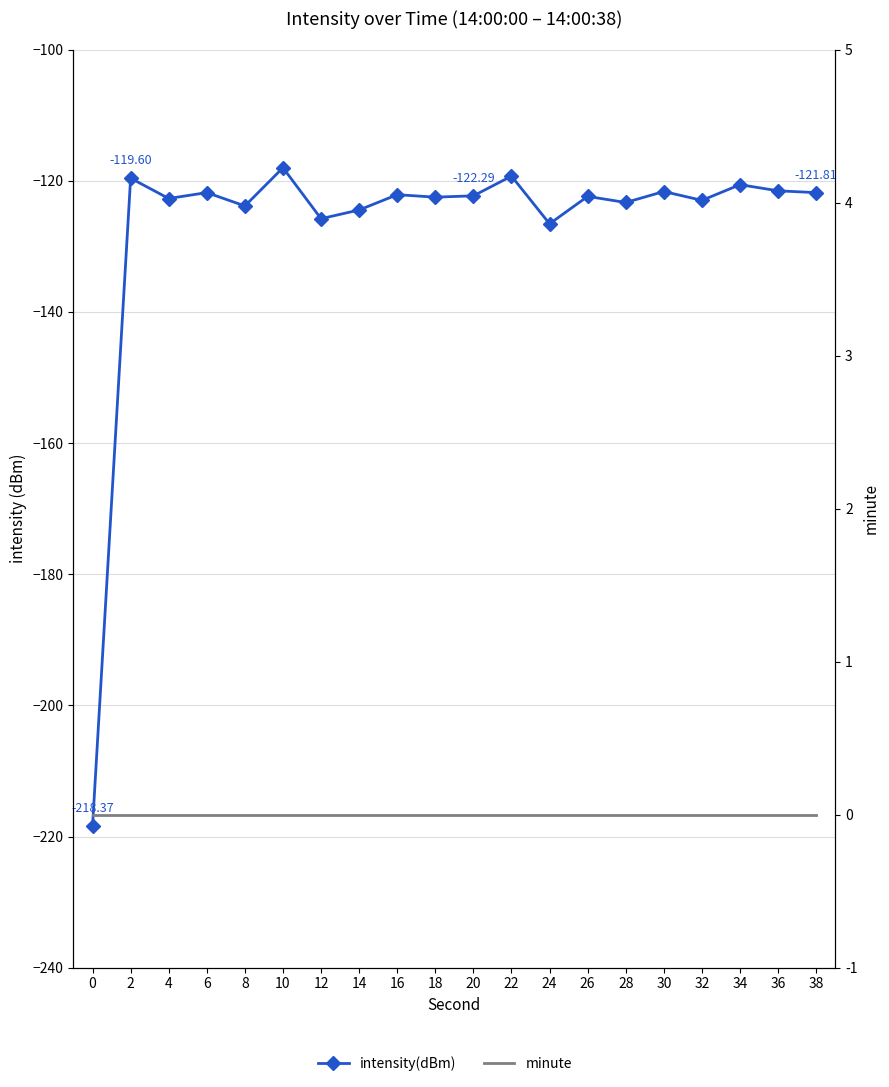

Which has a higher value, 38 or 26?

38